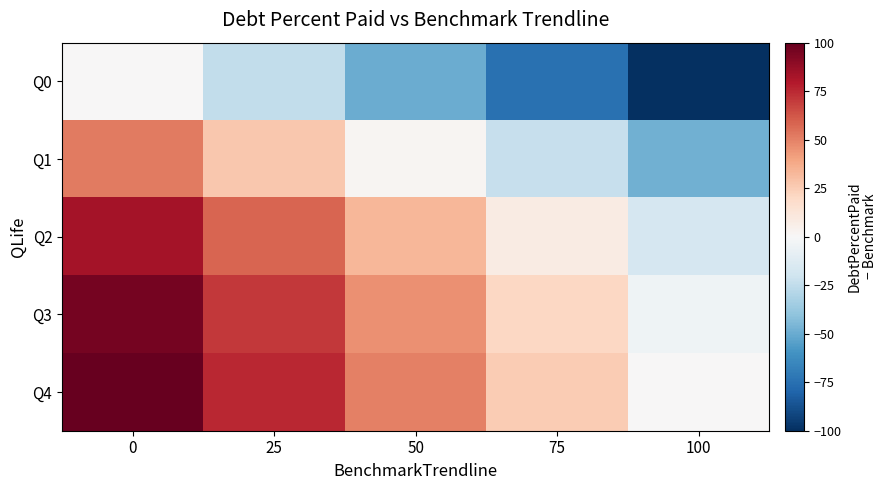

Reading right to left, list all the values displayed in this chart.

Q0: 100=-100.0	75=-75.0	50=-50.0	25=-25.0	0=0.0
Q1: 100=-48.2	75=-23.2	50=1.8	25=26.8	0=51.8
Q2: 100=-16.8	75=8.2	50=33.2	25=58.2	0=83.2
Q3: 100=-4.7	75=20.3	50=45.3	25=70.3	0=95.3
Q4: 100=0.0	75=25.0	50=50.0	25=75.0	0=100.0